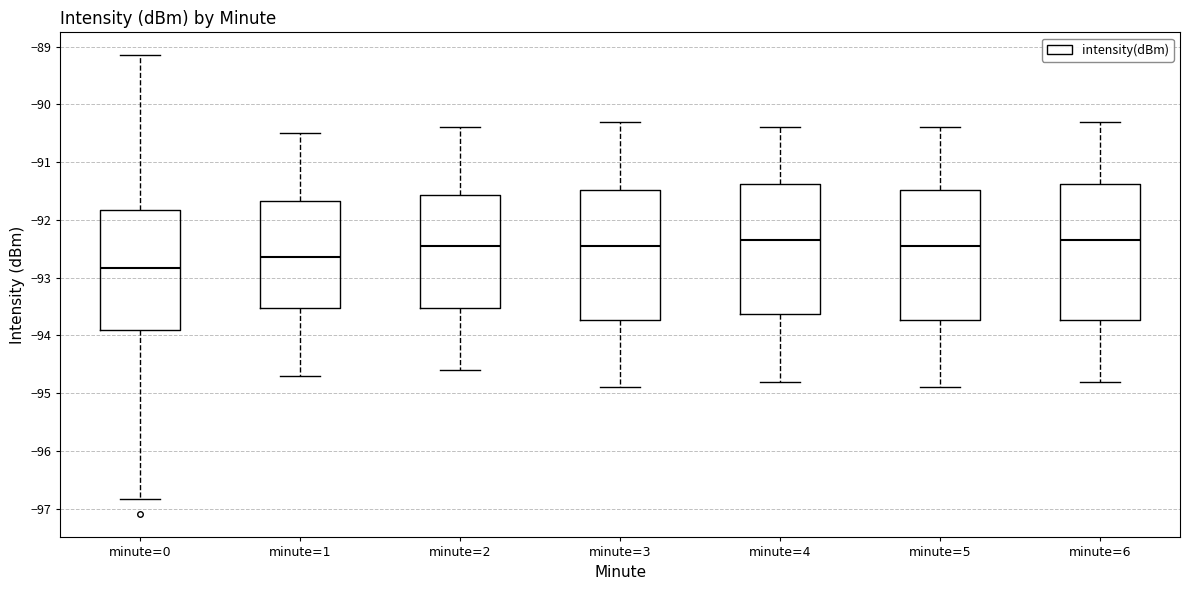

Reading left to right, read every box against the y-axis: the position of its median line, the range the box covers, and the ends of its whiskers. The values are not printed on the chart, so give them approximately, as read against the axis.

minute=0: median -92.8, box -93.9 to -91.8, whiskers -96.8 to -89.1
minute=1: median -92.6, box -93.5 to -91.7, whiskers -94.7 to -90.5
minute=2: median -92.4, box -93.5 to -91.6, whiskers -94.6 to -90.4
minute=3: median -92.4, box -93.7 to -91.5, whiskers -94.9 to -90.3
minute=4: median -92.3, box -93.6 to -91.4, whiskers -94.8 to -90.4
minute=5: median -92.4, box -93.7 to -91.5, whiskers -94.9 to -90.4
minute=6: median -92.3, box -93.7 to -91.4, whiskers -94.8 to -90.3